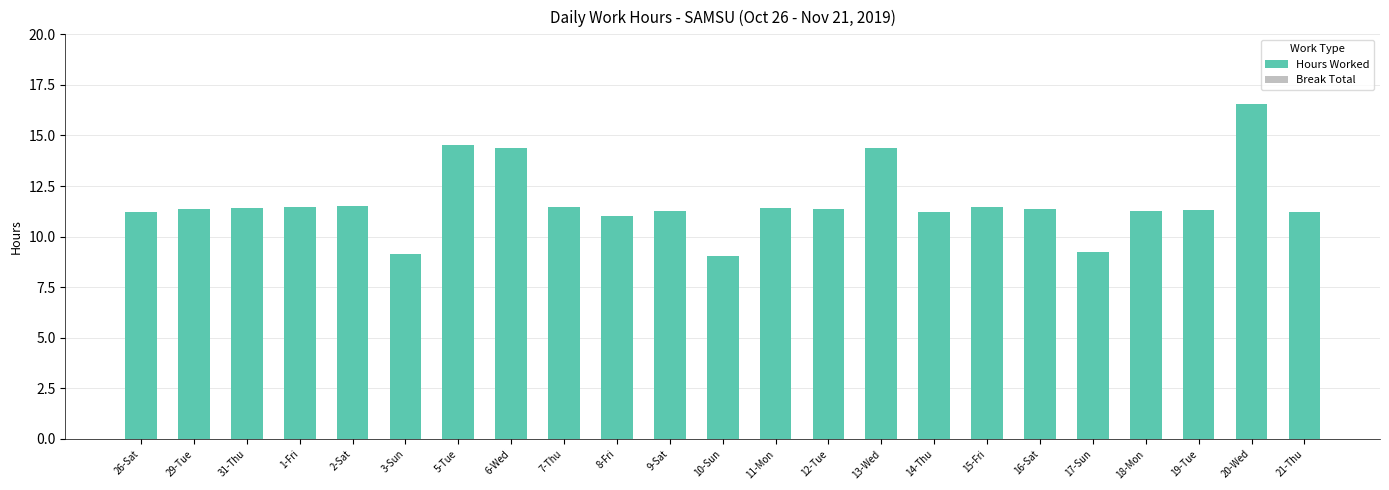

What is the label of the 14th bar from the right?

8-Fri